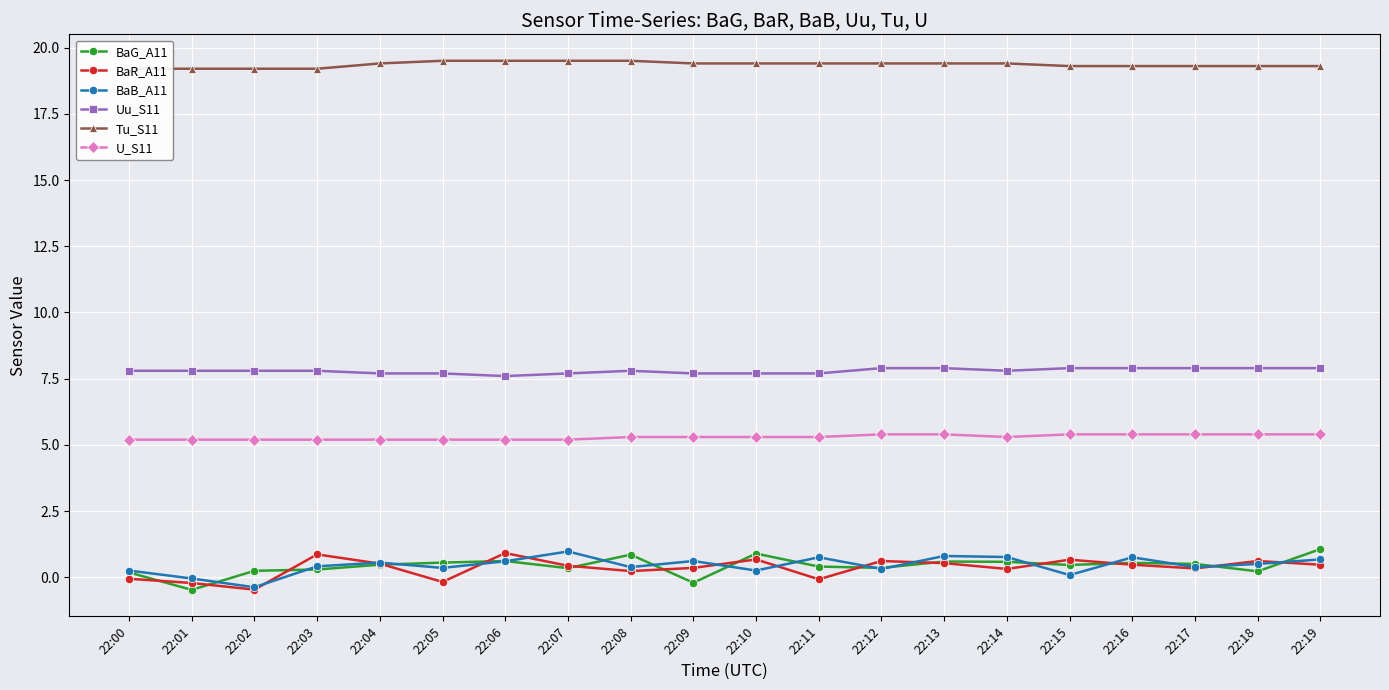

How many distinct data groups are displayed?

6